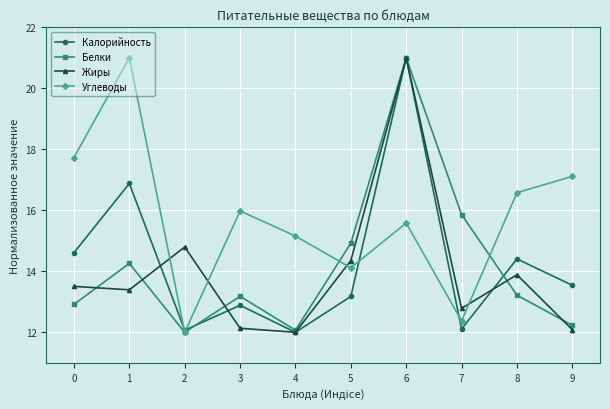

What is the minimum value shown in the chart?

12.0